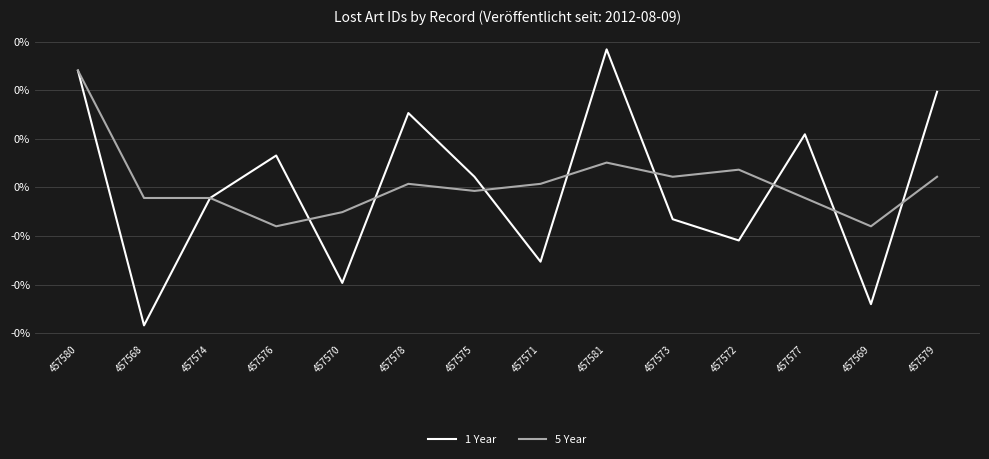

Which series has the largest range (max minus min)?

1 Year